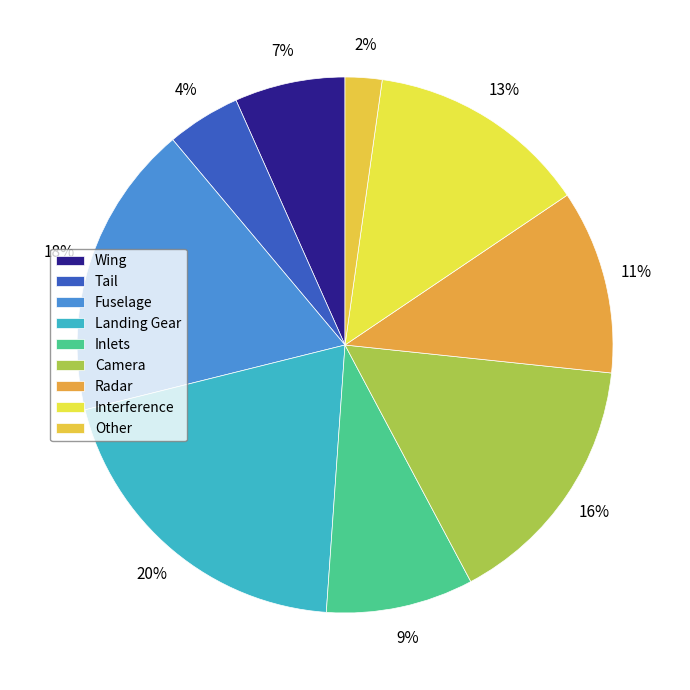

Count the number of slices in the pie.

9